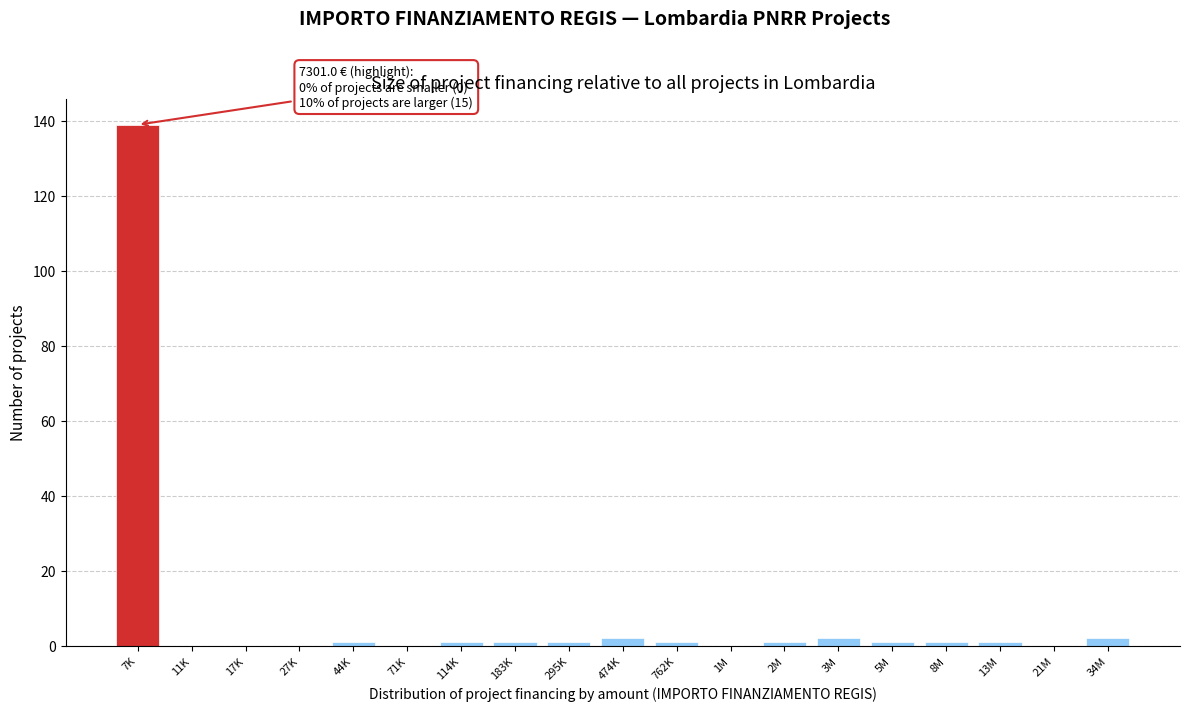

Reading left to right, extract all data points from this chart.

7K=139	11K=0	17K=0	27K=0	44K=1	71K=0	114K=1	183K=1	295K=1	474K=2	762K=1	1M=0	2M=1	3M=2	5M=1	8M=1	13M=1	21M=0	34M=2